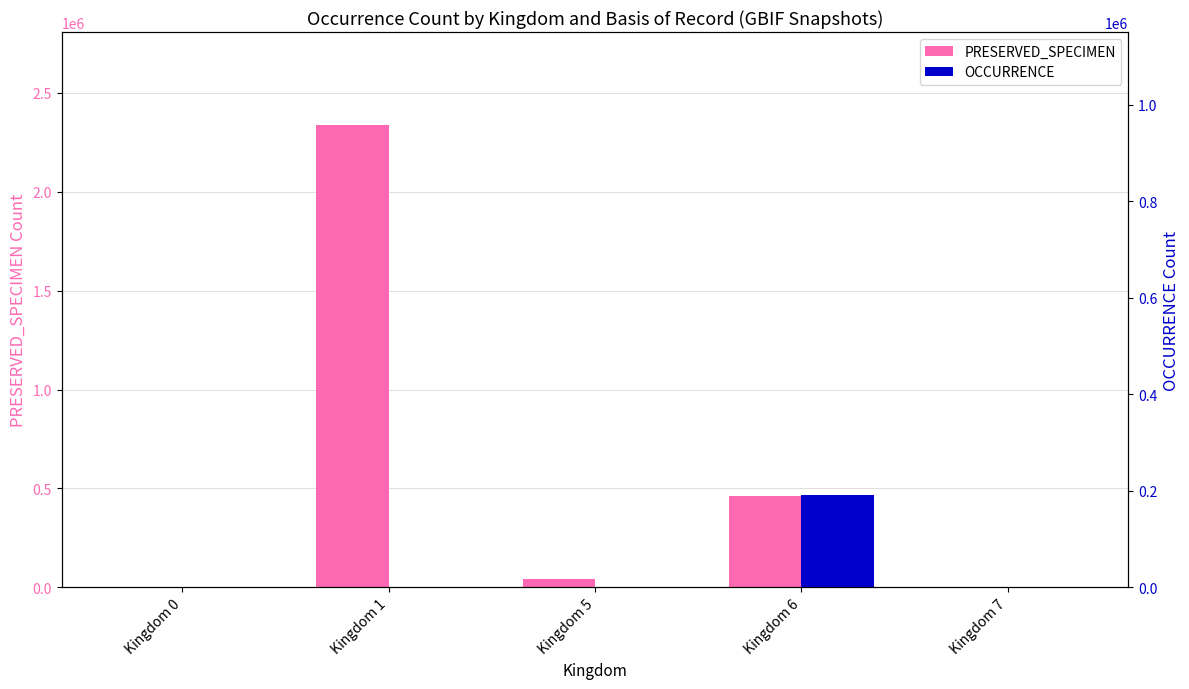

Is it true that PRESERVED_SPECIMEN equals 20551 at Kingdom 5?

False